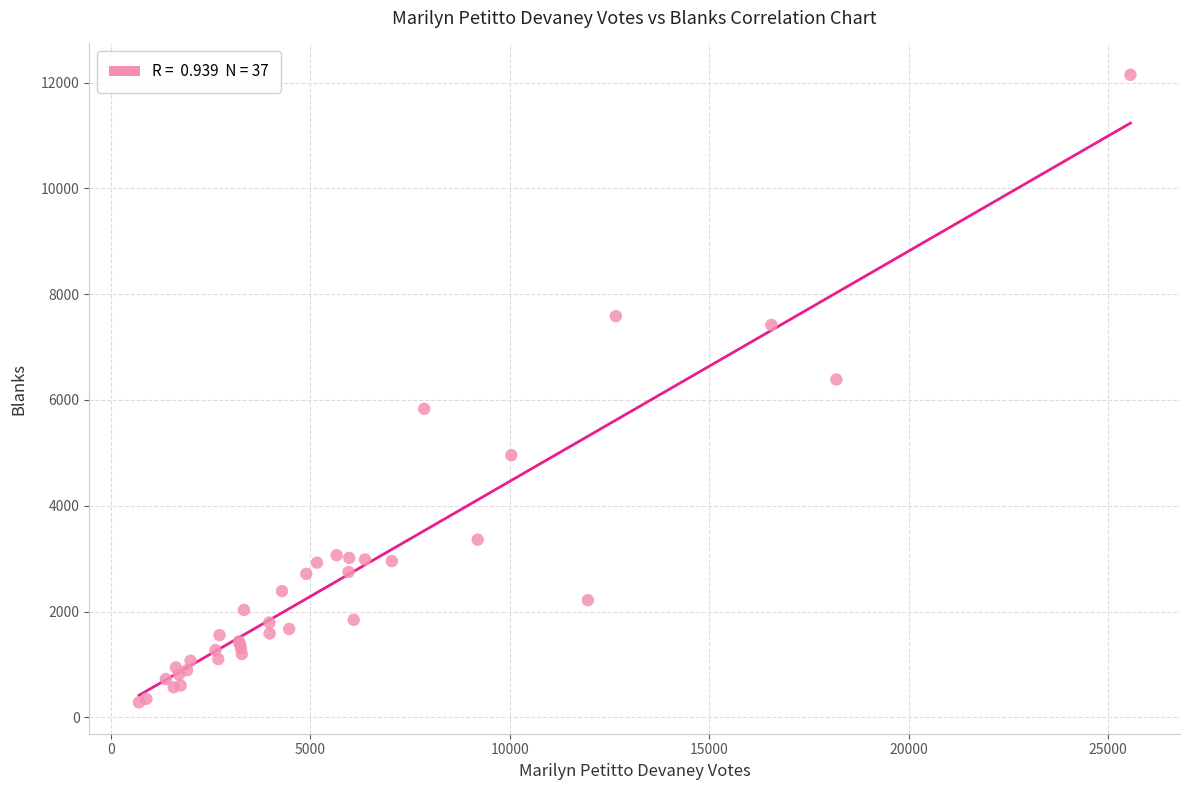

What Y value in the scatter plot is closest to 6215?

6388